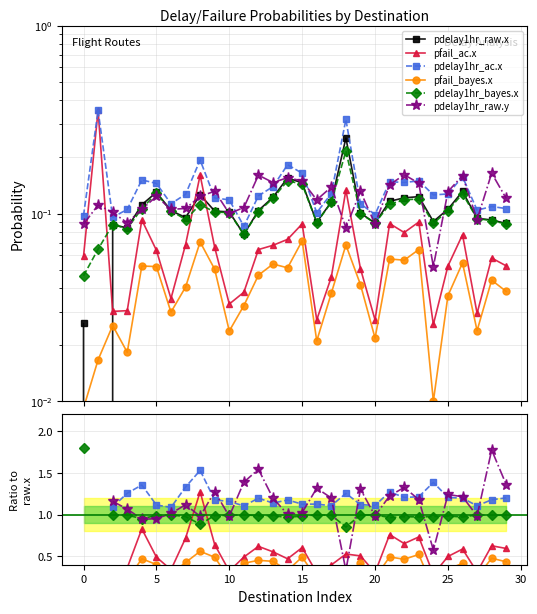

Which has a higher value, 22 or 25?

22